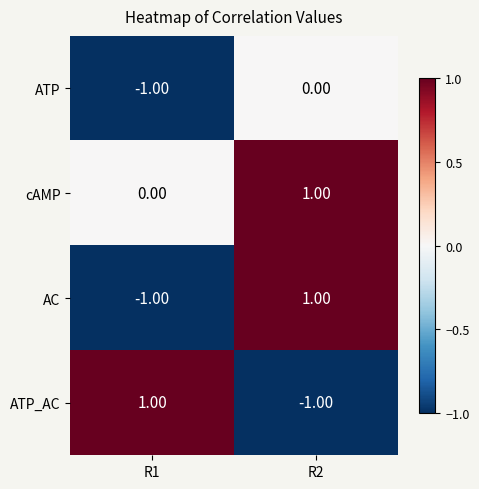

List the labels in order of ATP value, largest first.

R2, R1